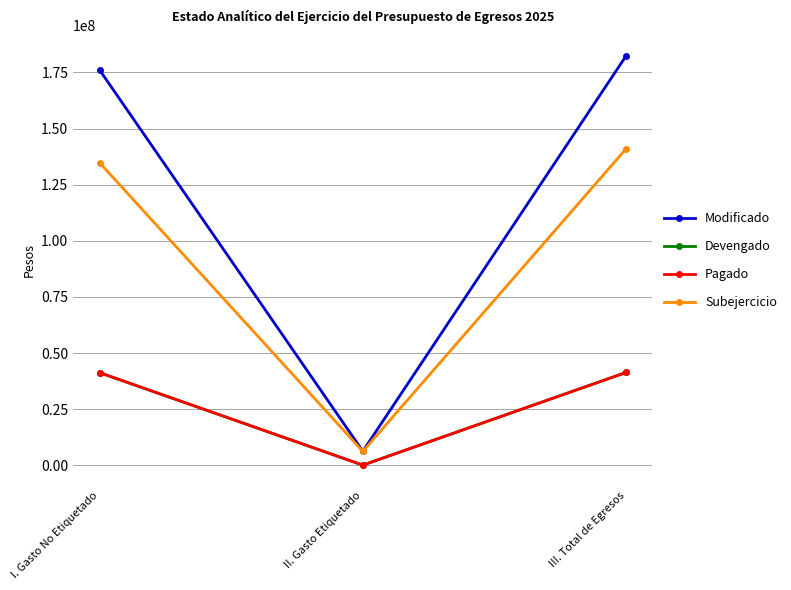

The value of Modificado at II. Gasto Etiquetado is 6292800.0. True or false?

True